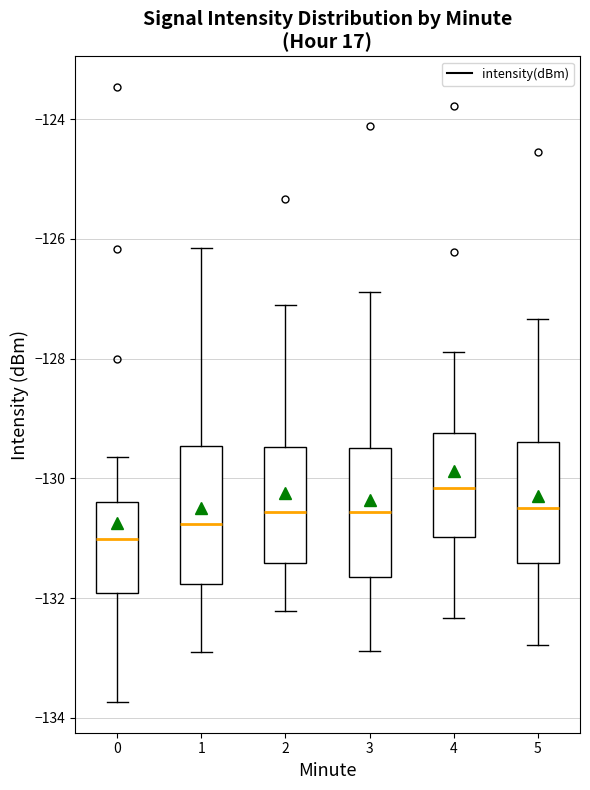

Where does the median line of the box at x = 1 sit on the y-axis? The values are not printed on the chart, so give them approximately, as read against the axis.

-130.8